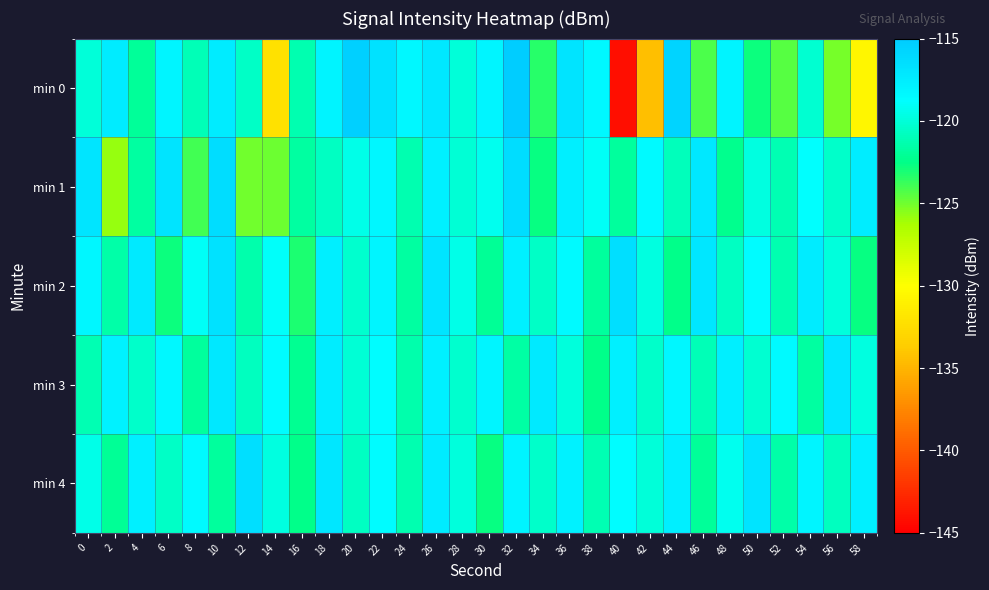

Which series changed the most between 48 and 52?

min 0